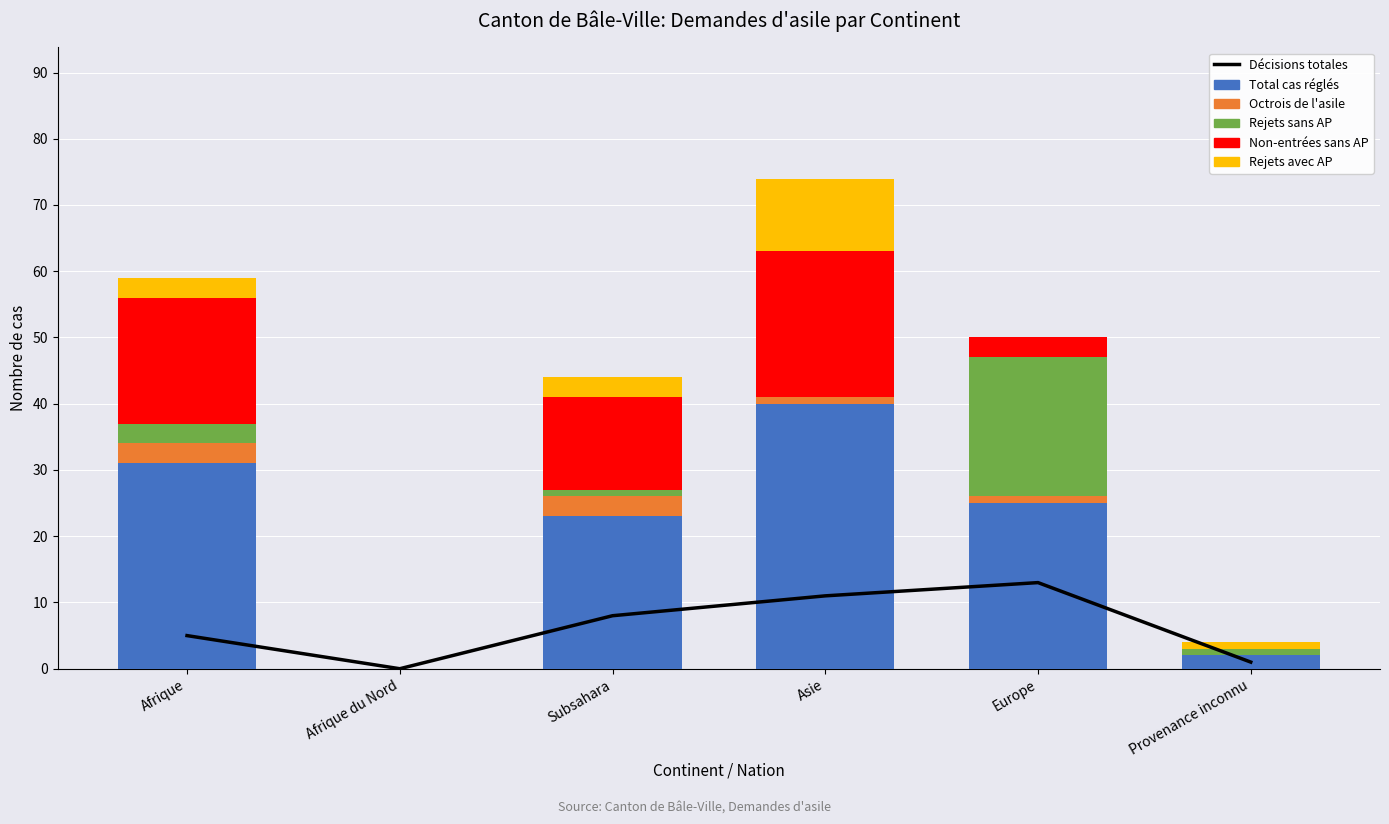

Which label corresponds to the smallest value in the chart?

Afrique du Nord